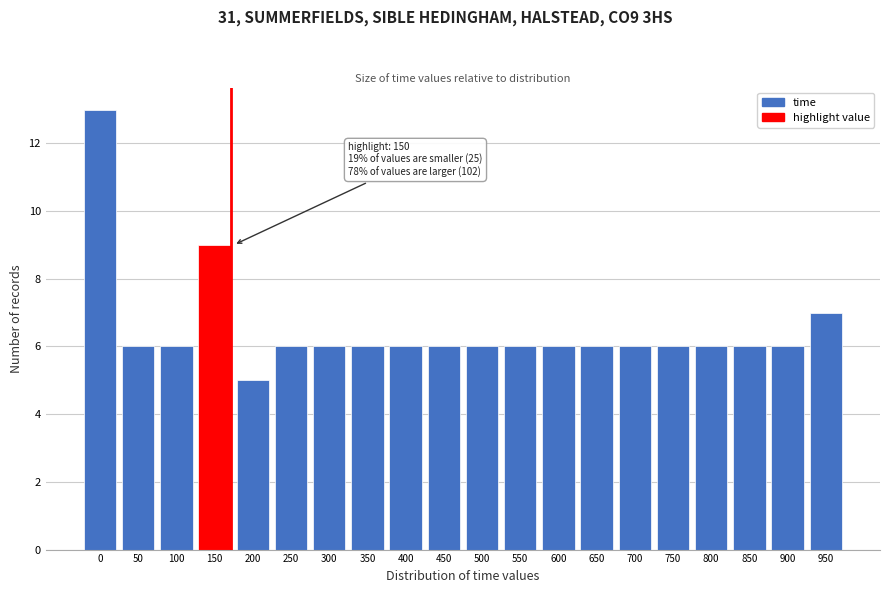

Reading right to left, list all the values displayed in this chart.

7	6	6	6	6	6	6	6	6	6	6	6	6	6	6	5	9	6	6	13